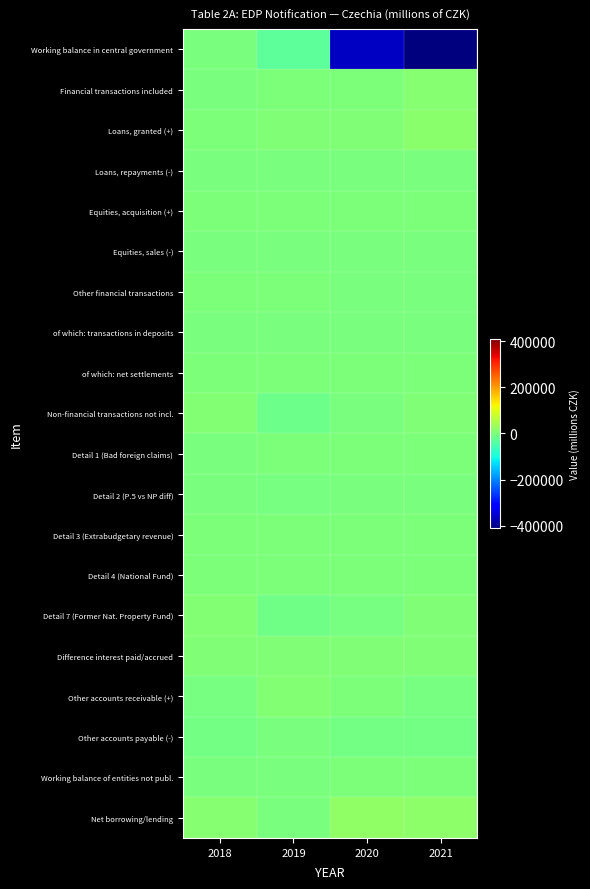

What is the difference between the highest and lowest values at 2019?

36390